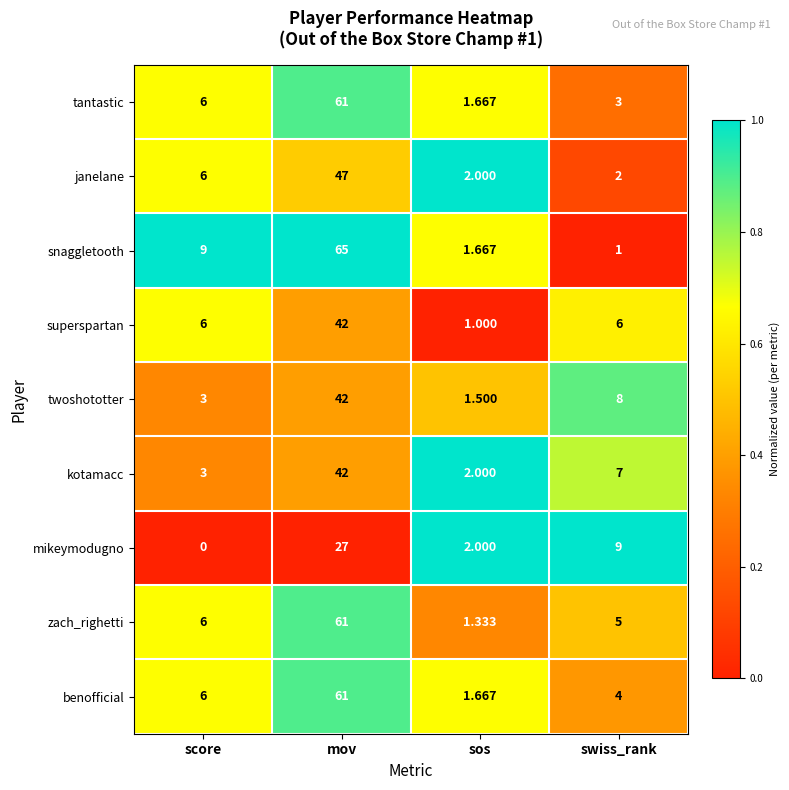

Which category has the lowest value across all series?

score